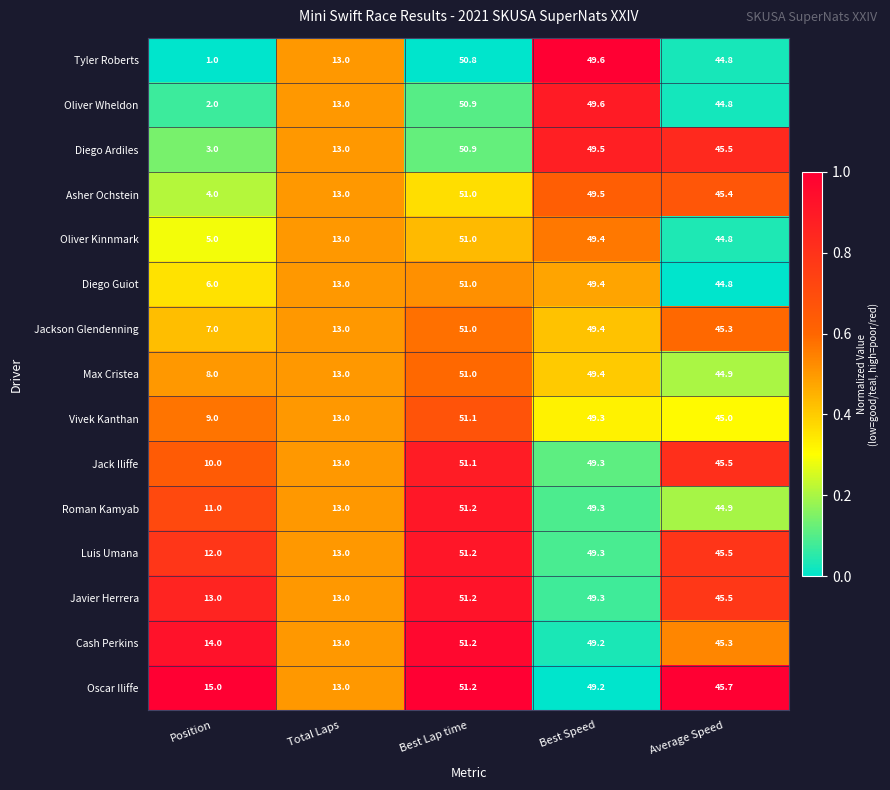

At how many categories does at least one series exceed 43?

3